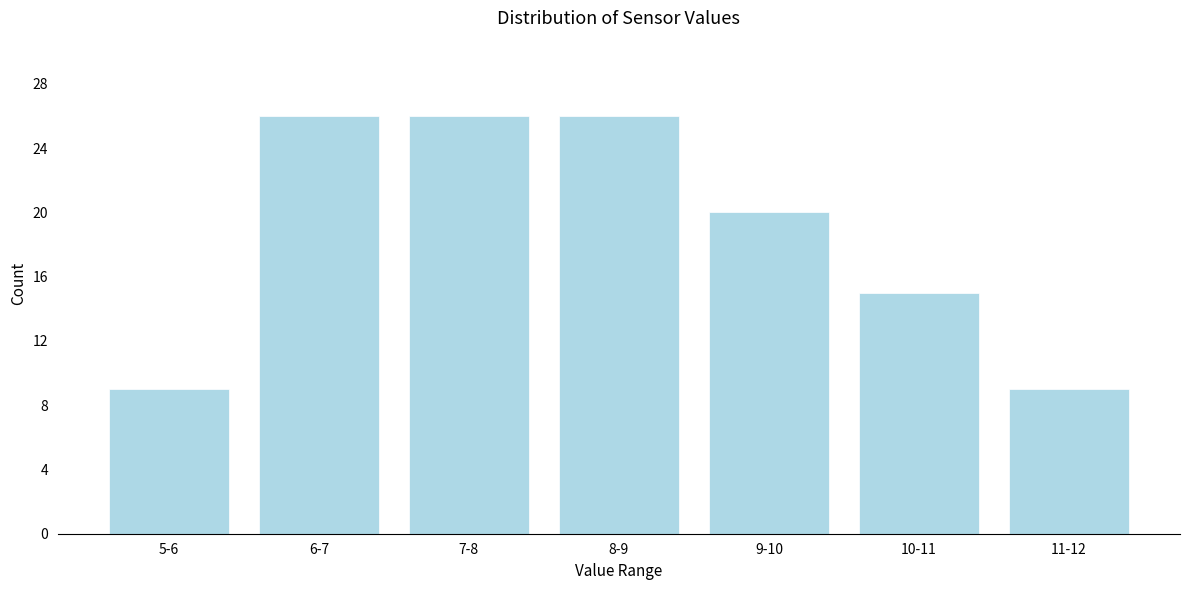

Reading left to right, list all the values displayed in this chart.

5-6=9	6-7=26	7-8=26	8-9=26	9-10=20	10-11=15	11-12=9